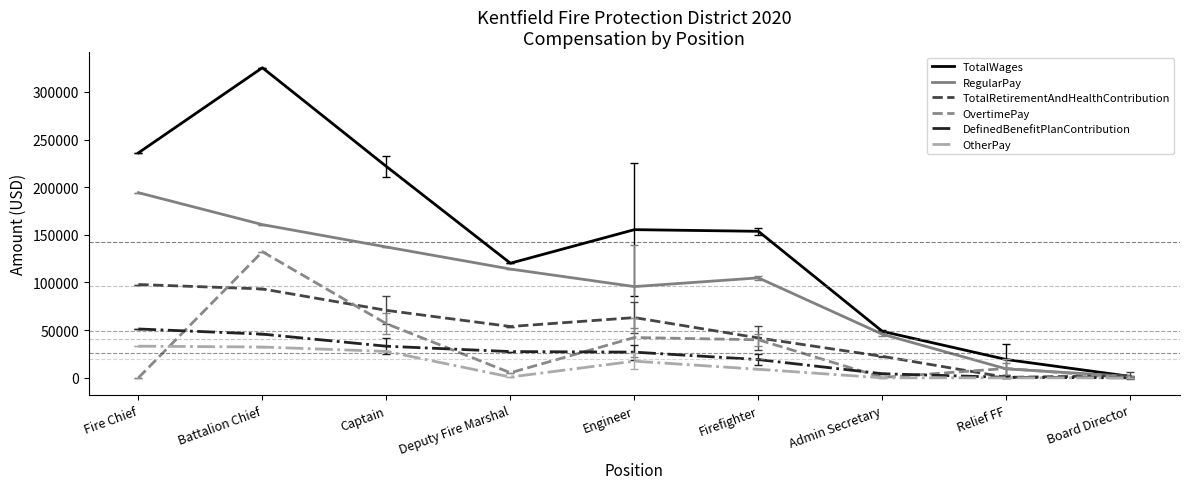

Where does the OtherPay series first go above 8960?

Fire Chief